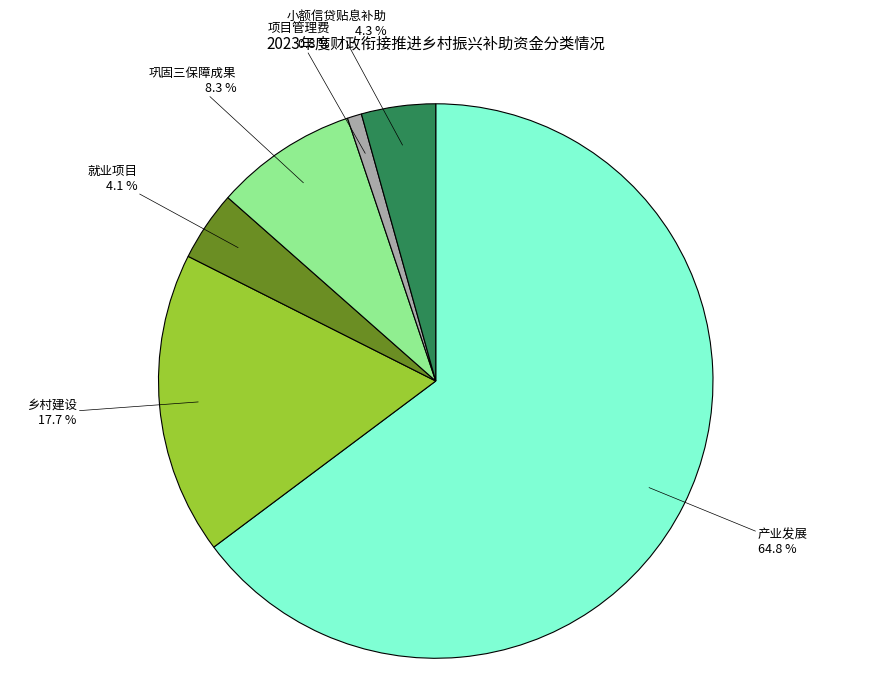

Between 巩固三保障成果 and 小额信贷贴息补助, which is larger?

巩固三保障成果